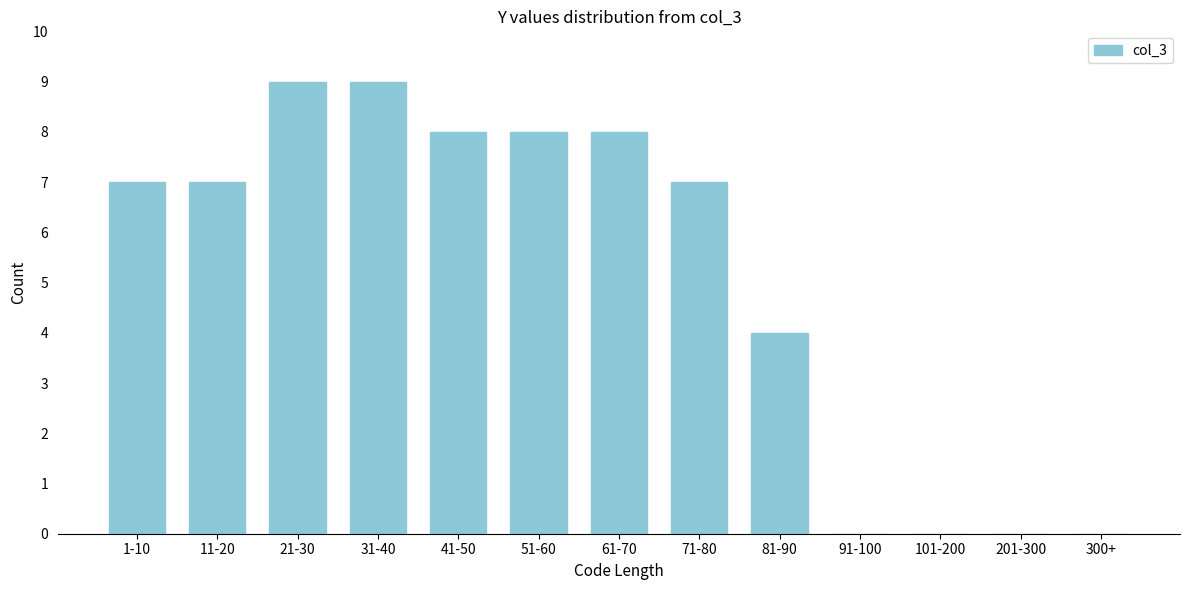

Reading left to right, list all the values displayed in this chart.

1-10=7	11-20=7	21-30=9	31-40=9	41-50=8	51-60=8	61-70=8	71-80=7	81-90=4	91-100=0	101-200=0	201-300=0	300+=0